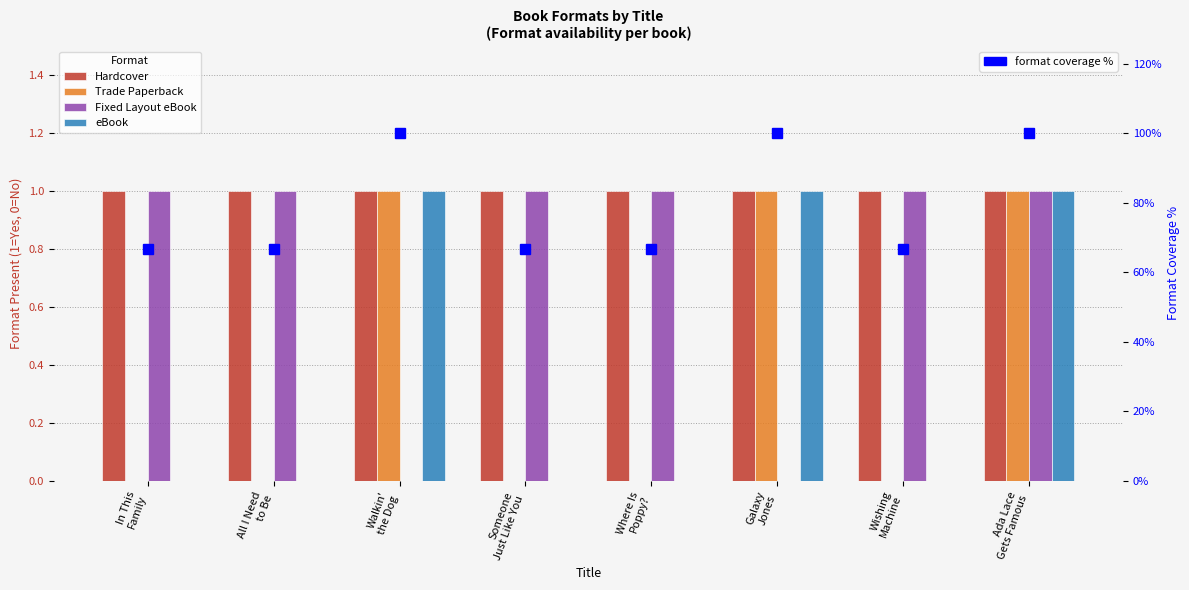

What is the difference between the highest and lowest values at Wishing
Machine?

66.7